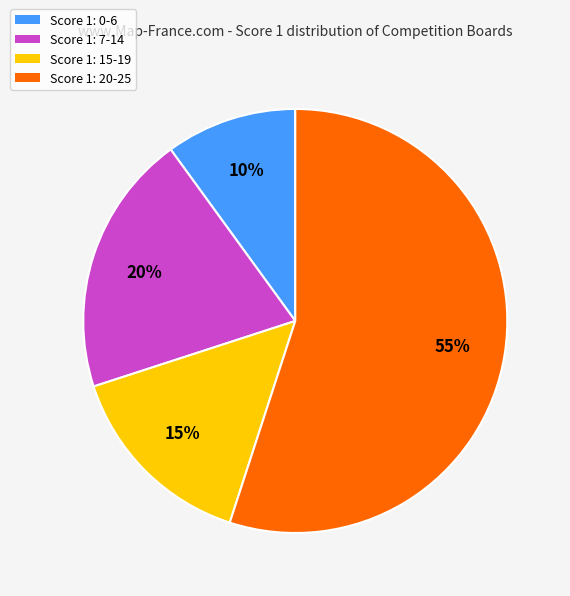

To the nearest percent, what percentage of the pie is Score 1: 0-6?

10%